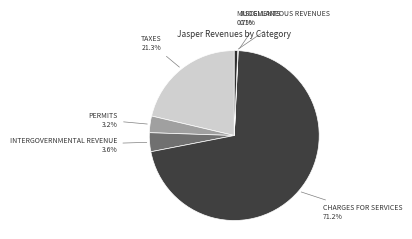

How many segments does this pie chart have?

6